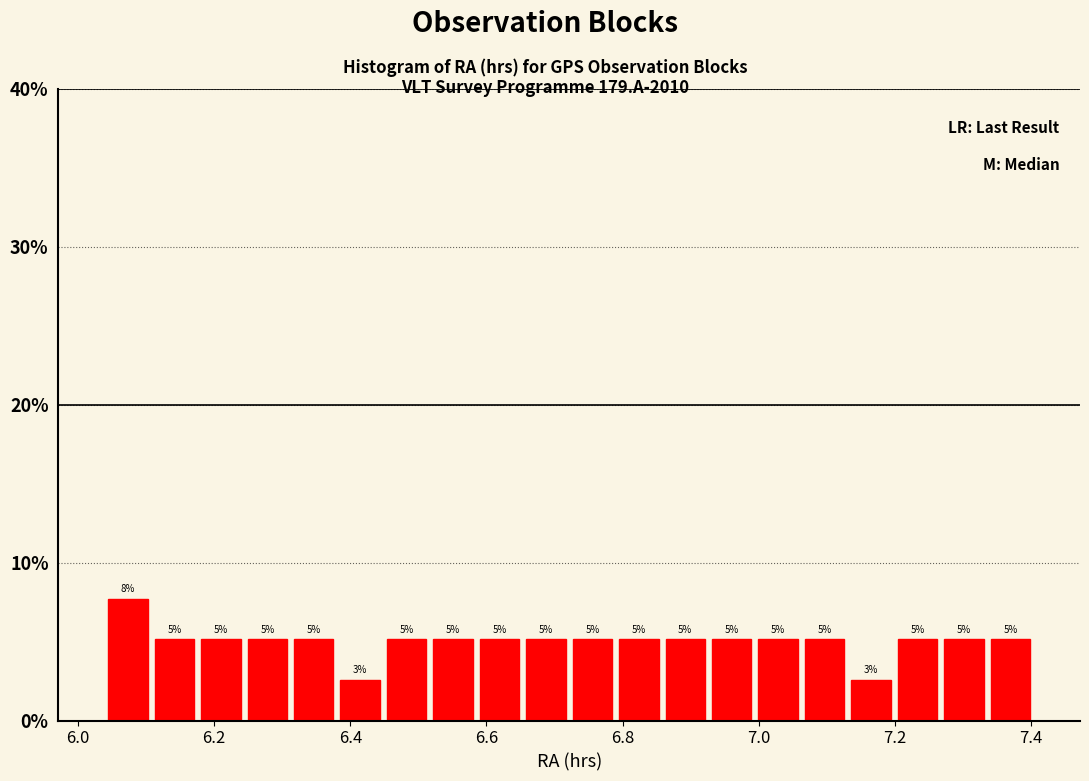

Around what value on the x-axis is the tallest bar? Give the approximate position of its centre, as read against the axis.

6.08